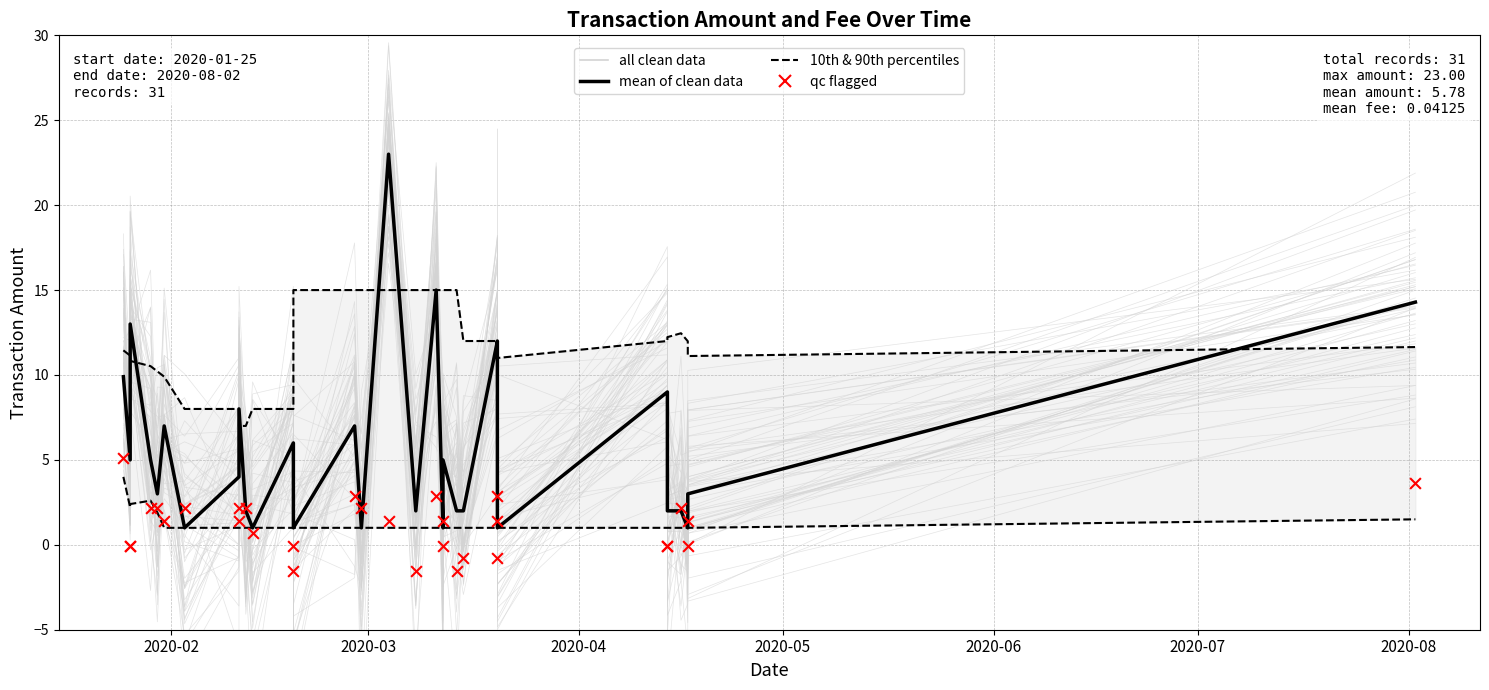

At how many categories does at least one series exceed 19?

1